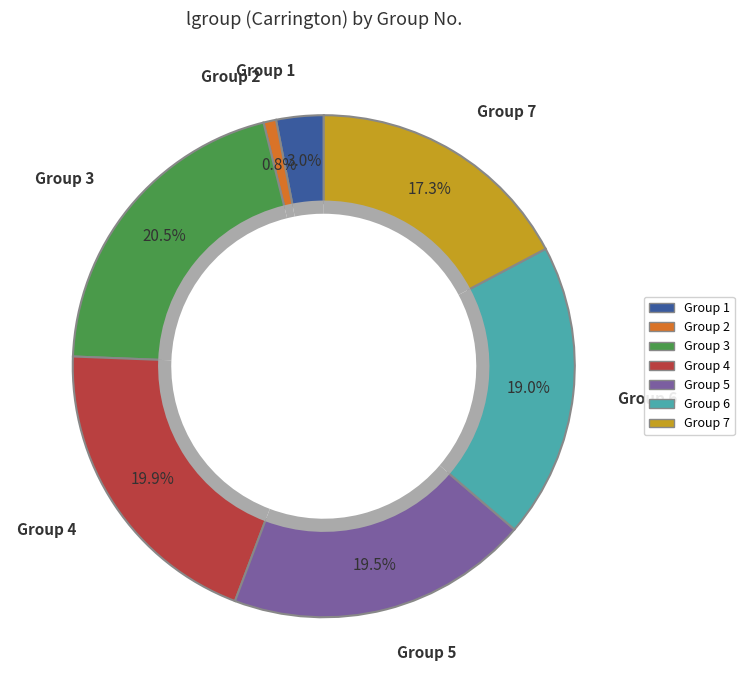

True or false: 4 accounts for 7% of the total.

False